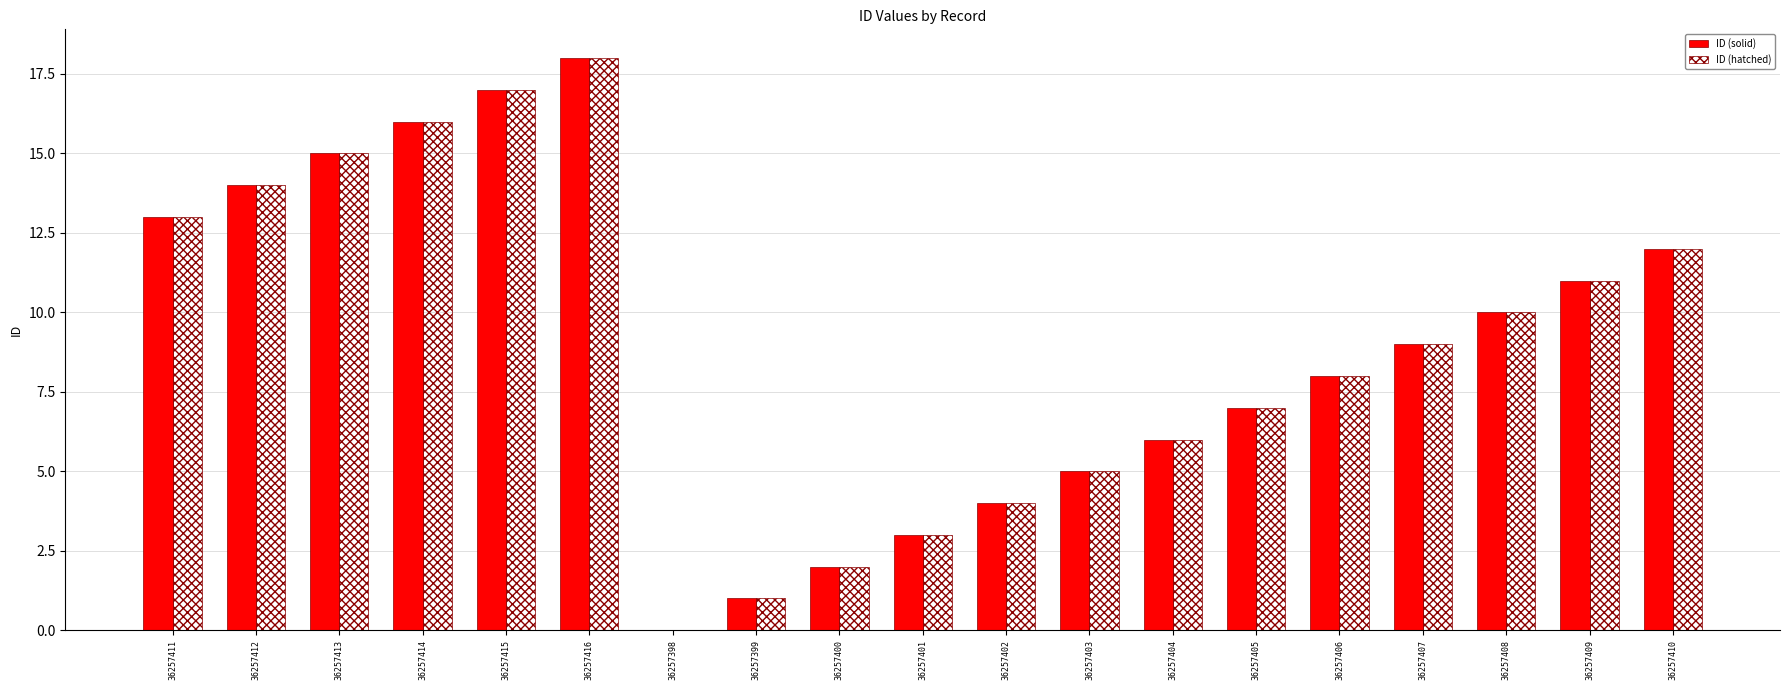

Is it true that ID (solid) equals 9 at 36257412?

False